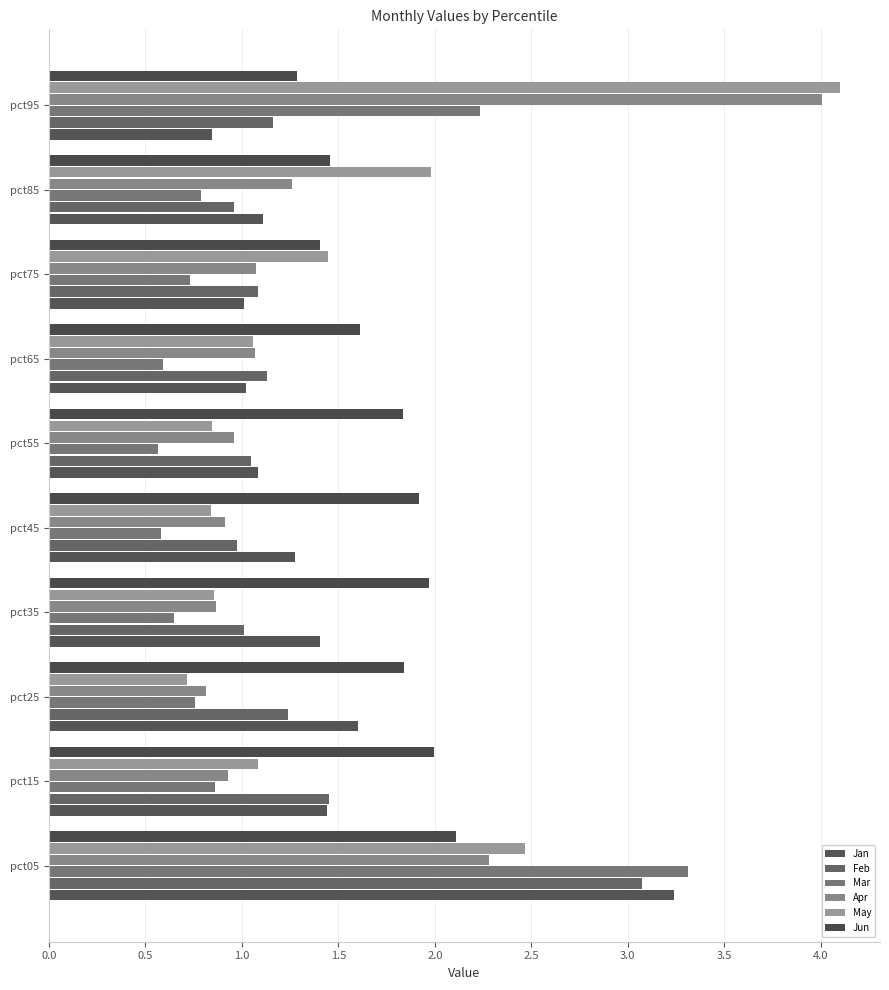

How many categories are shown in the chart?

10